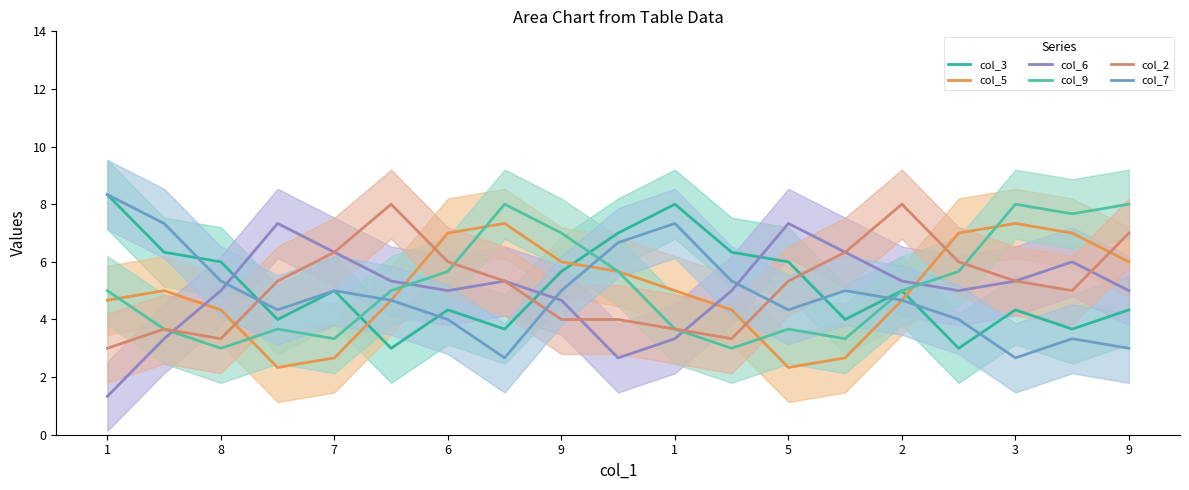

Does the chart have visible grid lines?

No